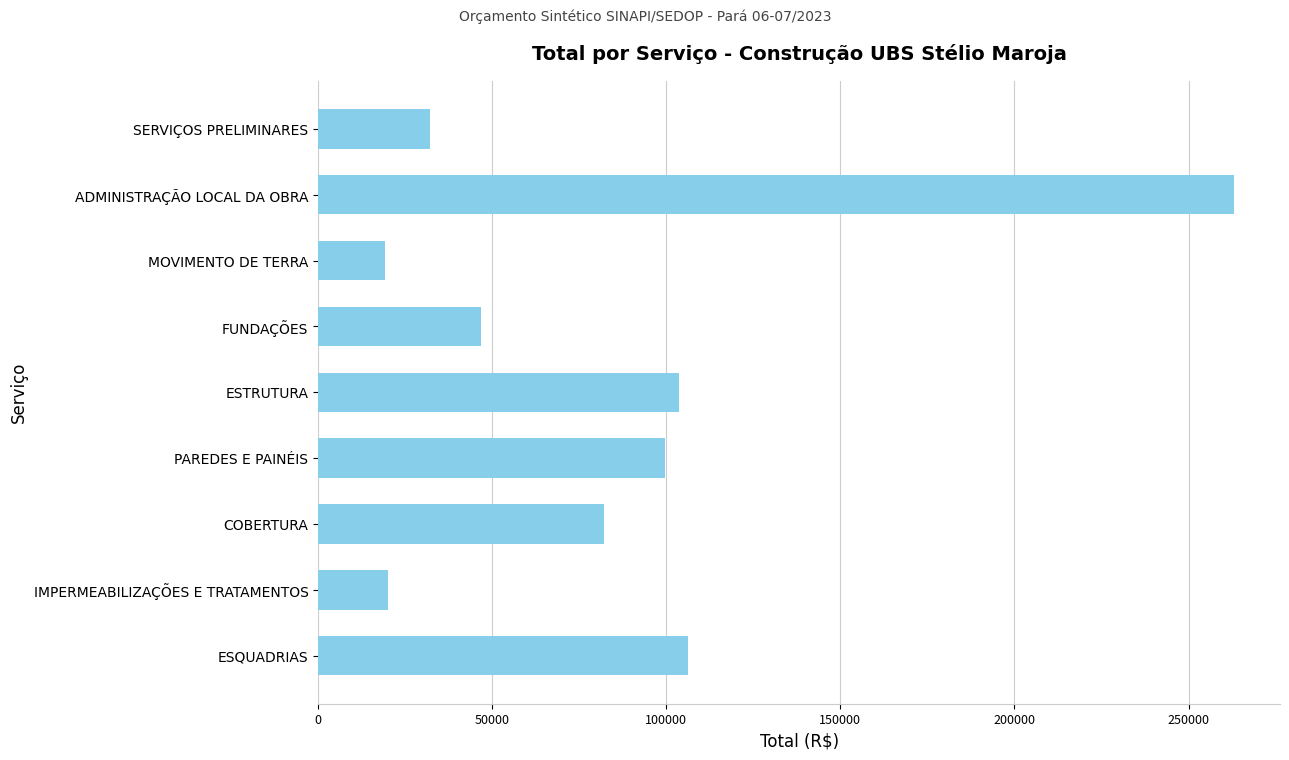

What is the change in value from SERVIÇOS PRELIMINARES to ESQUADRIAS?

+74028.3